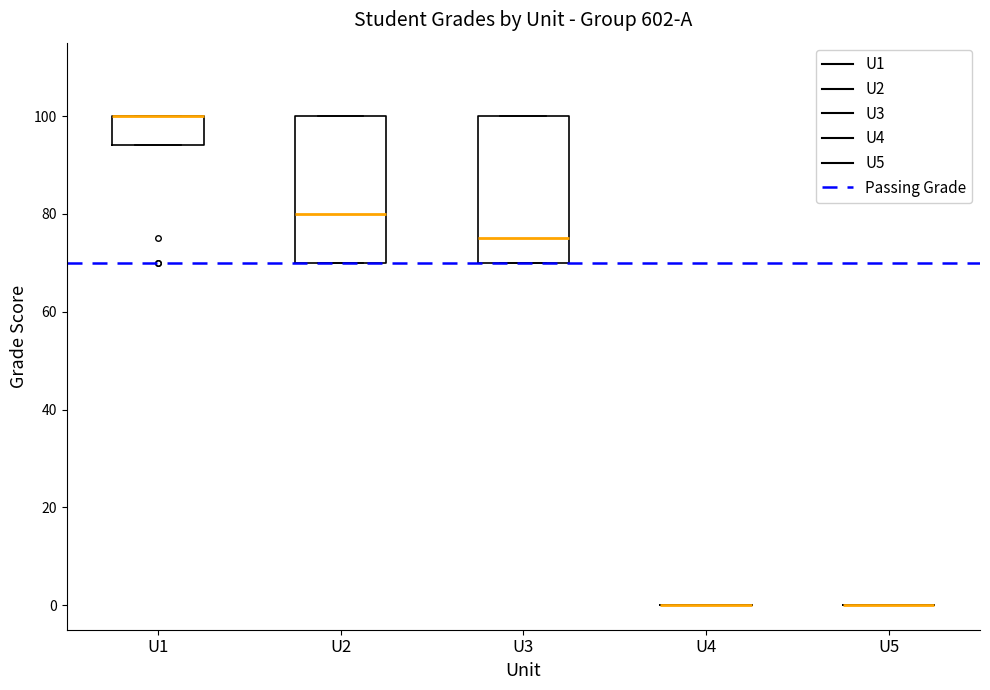

Reading left to right, read every box against the y-axis: the position of its median line, the range the box covers, and the ends of its whiskers. The values are not printed on the chart, so give them approximately, as read against the axis.

U1: median 100 (drawn on the box's upper edge), box 94 to 100, whiskers 94 to 100
U2: median 80, box 70 to 100, whiskers 70 to 100
U3: median 76, box 70 to 100, whiskers 70 to 100
U4: box collapsed to a line at 0, whiskers 0 to 0
U5: box collapsed to a line at 0, whiskers 0 to 0